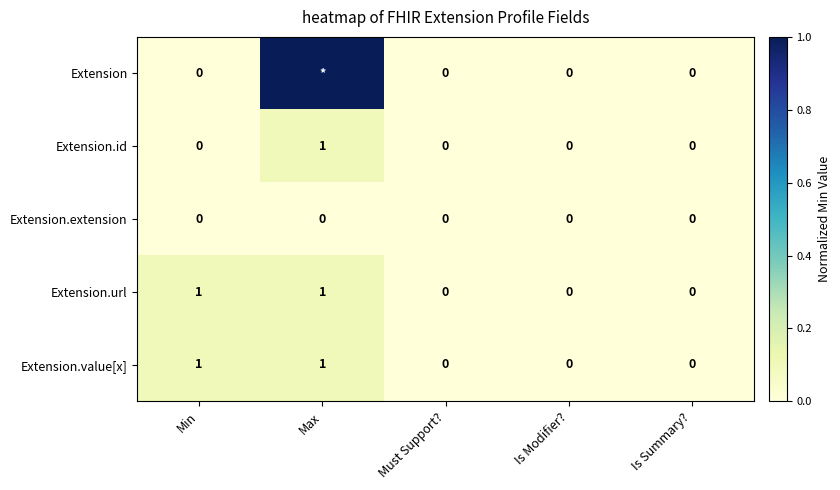

Count the Extension.value[x] values in the range 0 to 1.

5